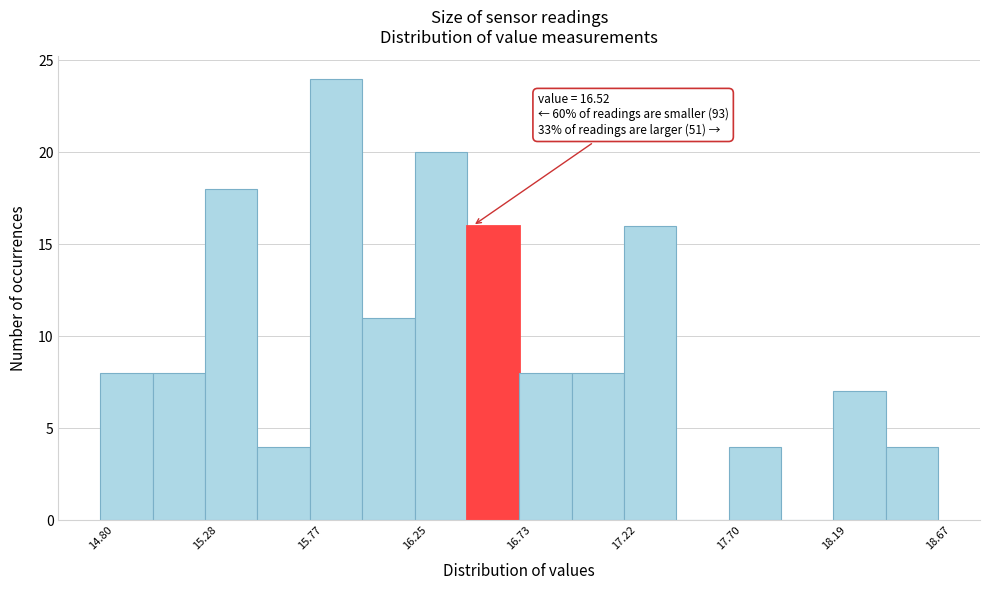

Over which range of the x-axis is the bar tallest?

15.75 to 16.00